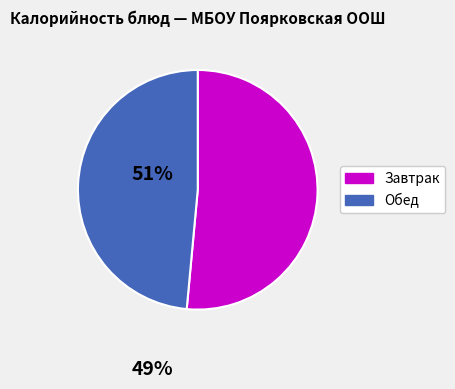

Is there any slice that represents more than half of the pie?

Yes